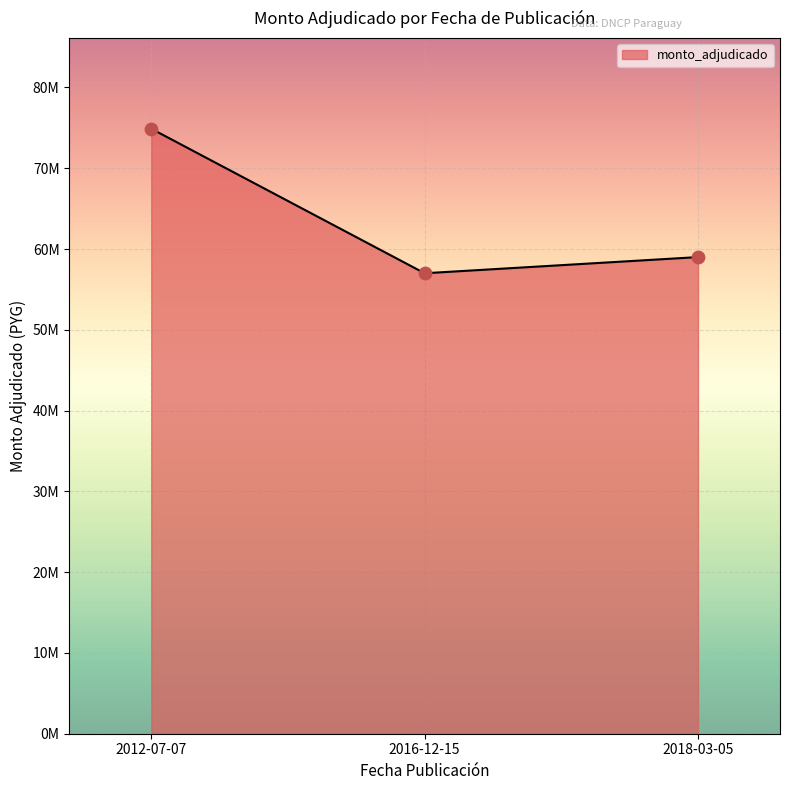

What is the change in value from 2012-07-07 to 2016-12-15?

-17890000